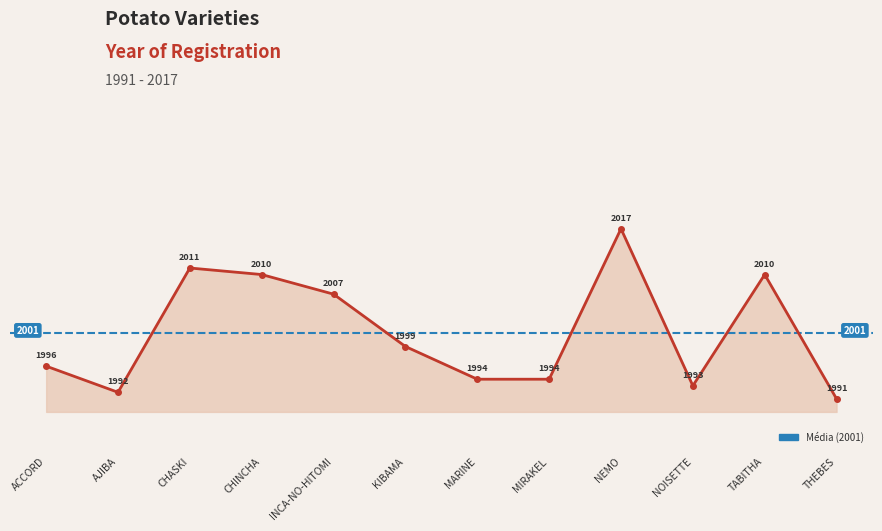

Reading left to right, list all the values displayed in this chart.

ACCORD=1996	AJIBA=1992	CHASKI=2011	CHINCHA=2010	INCA-NO-HITOMI=2007	KIBAMA=1999	MARINE=1994	MIRAKEL=1994	NEMO=2017	NOISETTE=1993	TABITHA=2010	THEBES=1991